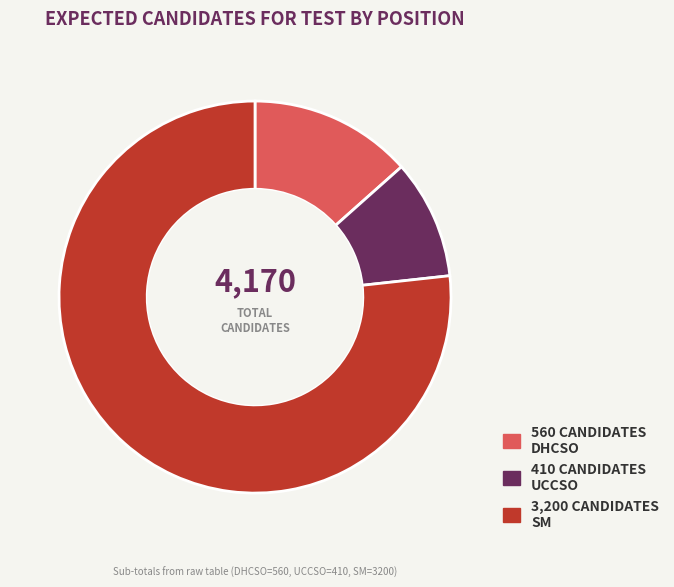

To the nearest percent, what is the average slice percentage?

33%